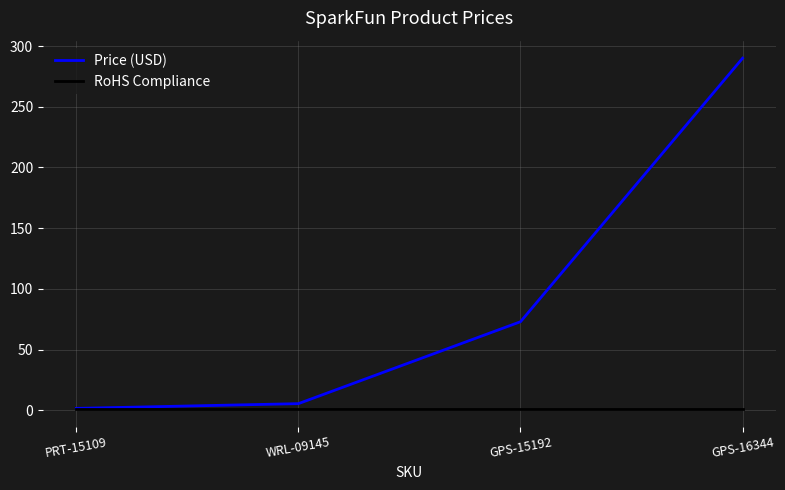

Which category has the highest value in the Price (USD) series?

GPS-16344